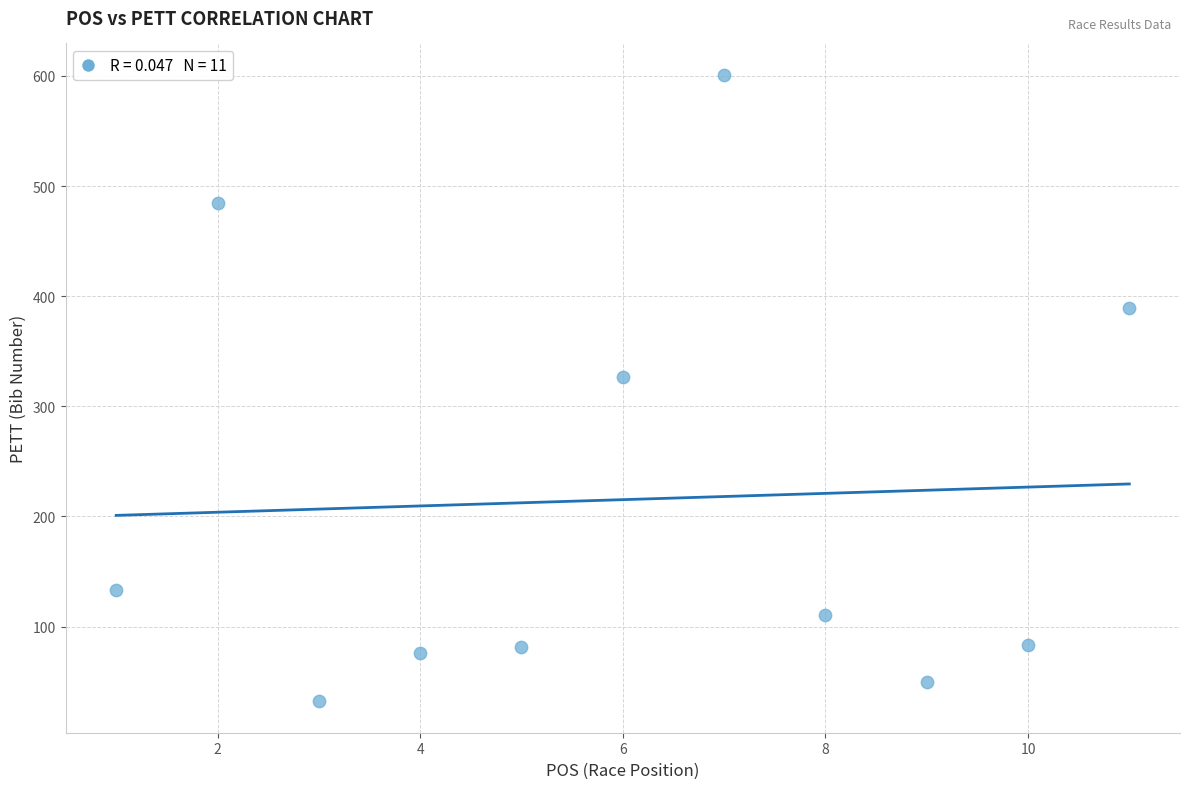

What Y value in the scatter plot is closest to 316?

327